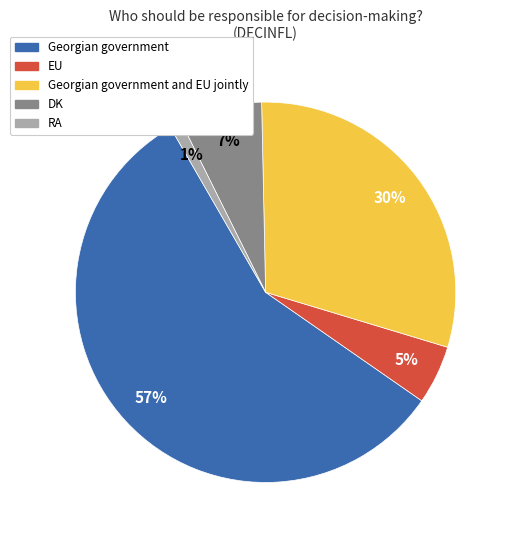

Count the number of slices in the pie.

5